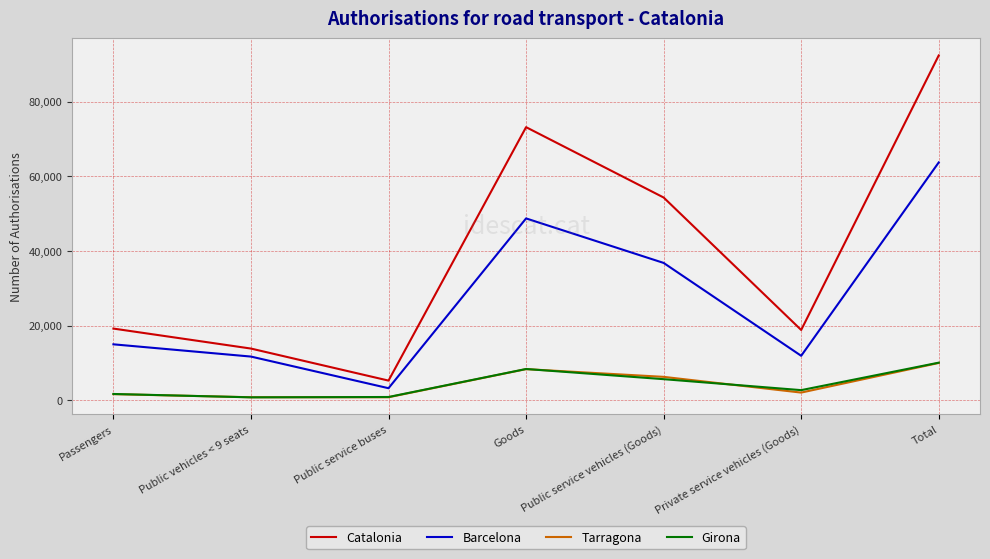

At how many categories does at least one series exceed 85503?

1